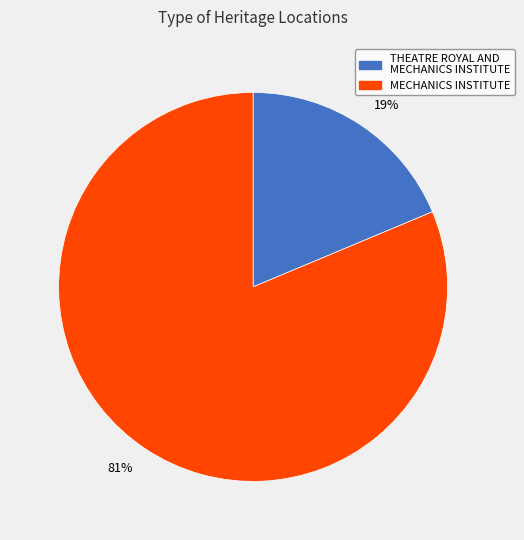

To the nearest percent, what portion does THEATRE ROYAL AND MECHANICS INSTITUTE represent?

19%